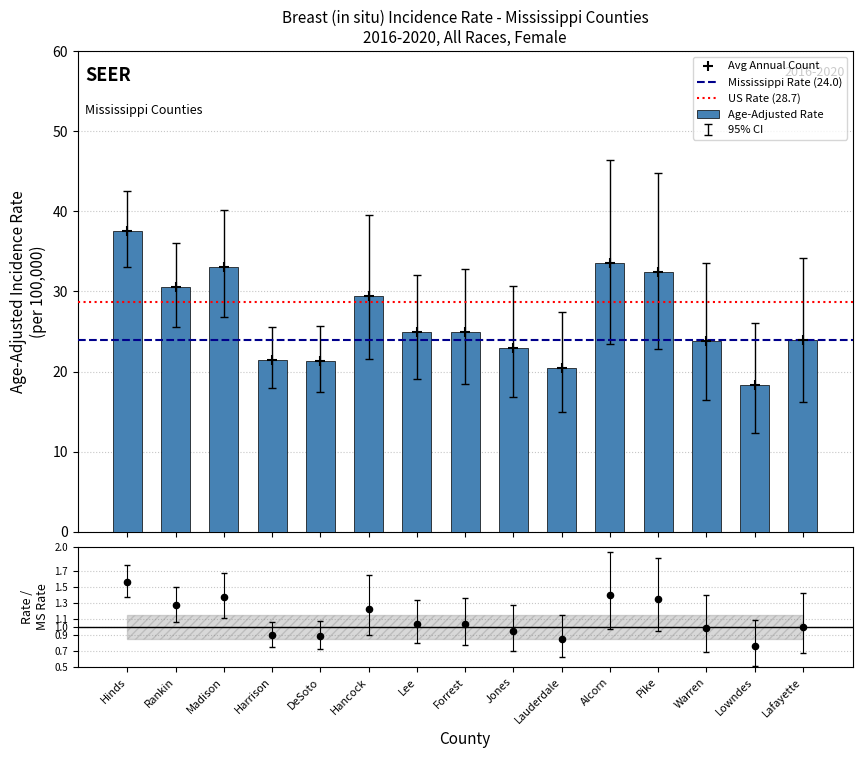

Which series has the largest total across all categories?

Upper CI